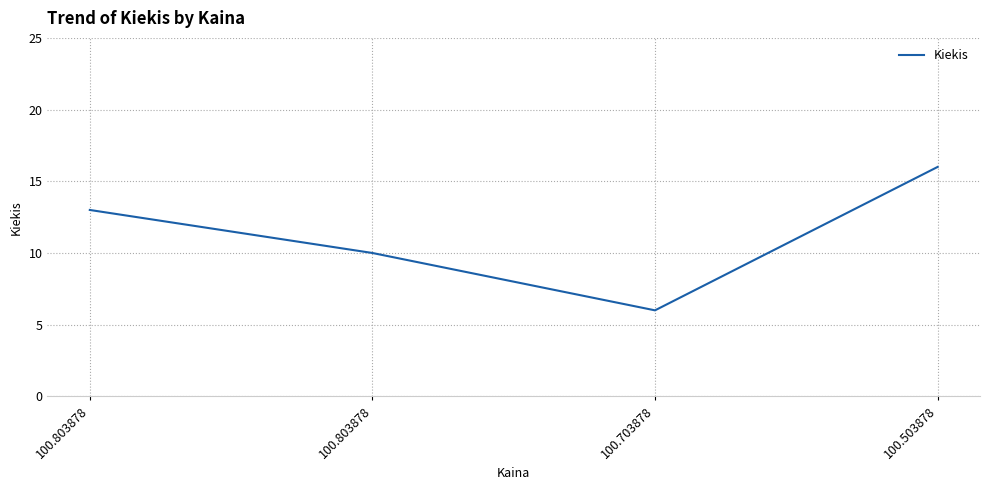

What is the ratio of the value at 100.503878 to the value at 100.803878?

1.2